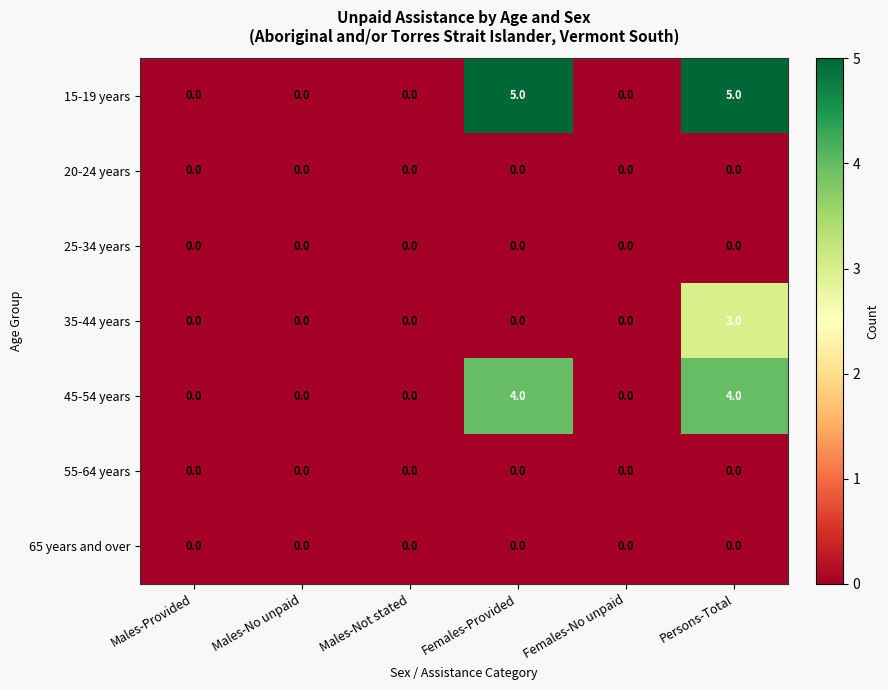

True or false: 55-64 years has a value of 0 at Males-Provided.

True